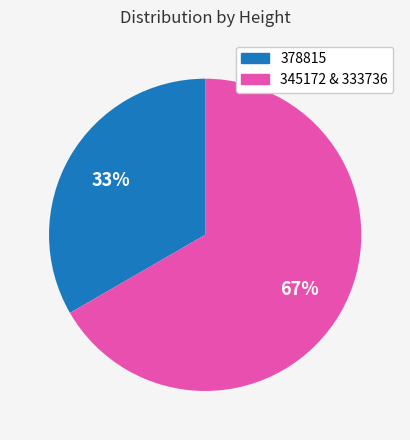

Rank the categories by value from lowest to highest.

378815, 345172 & 333736